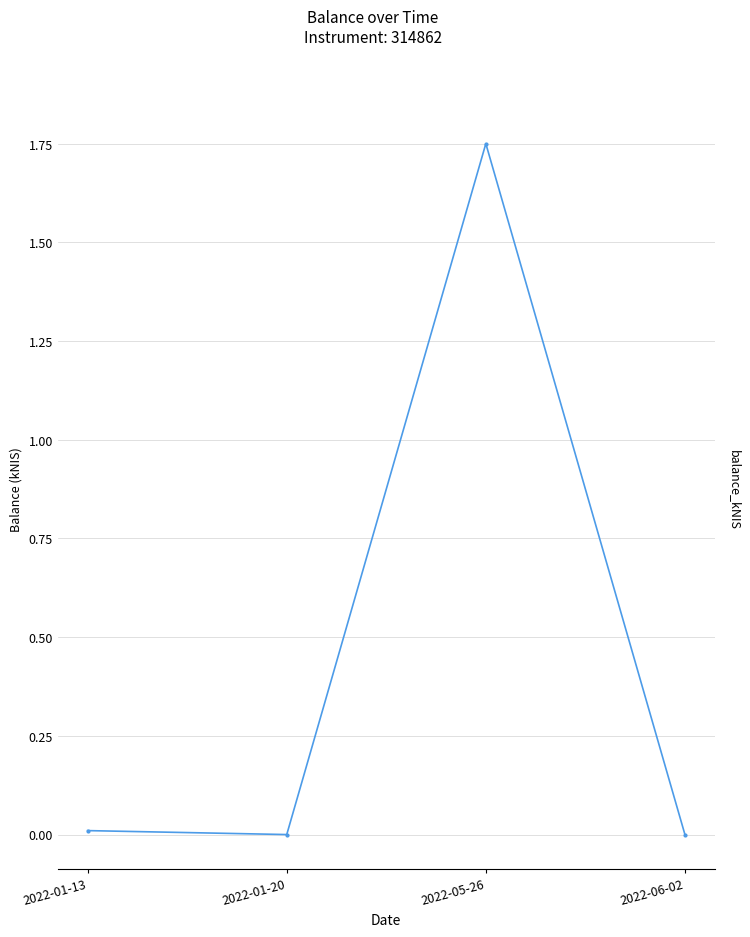

Is this an area chart (filled region under the line)?

No